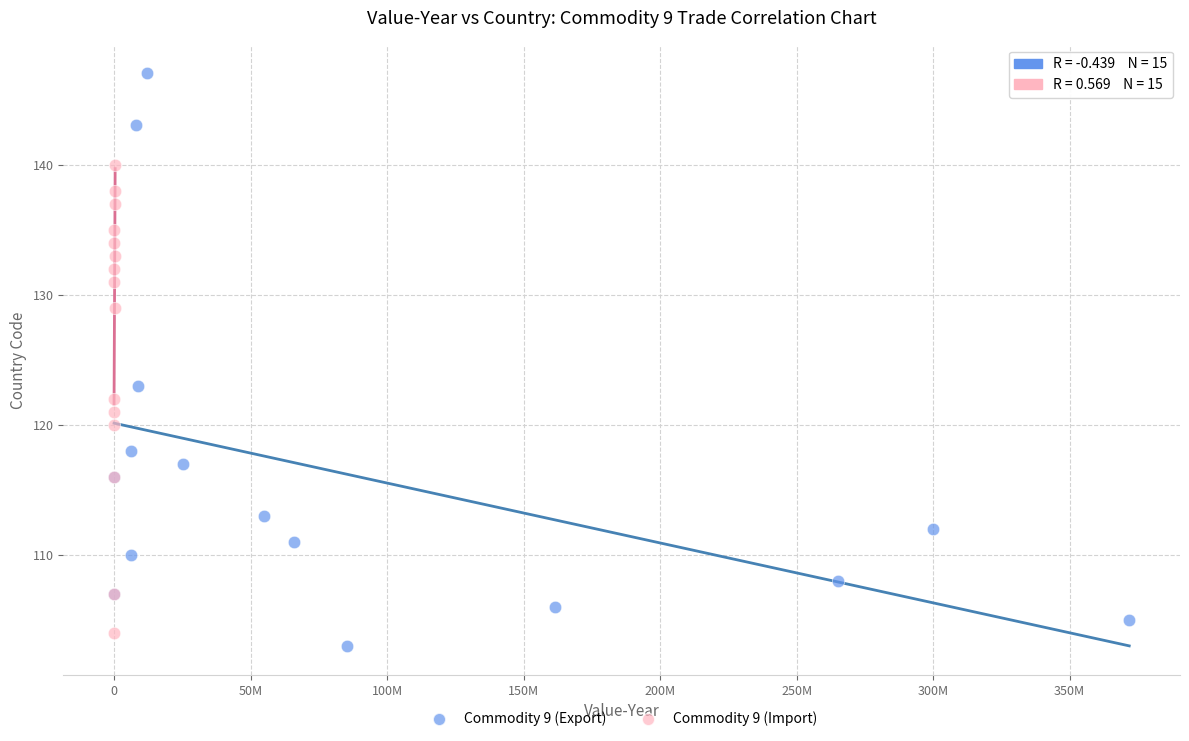

Which series has the largest Y range (max minus min)?

Commodity 9 (Export)